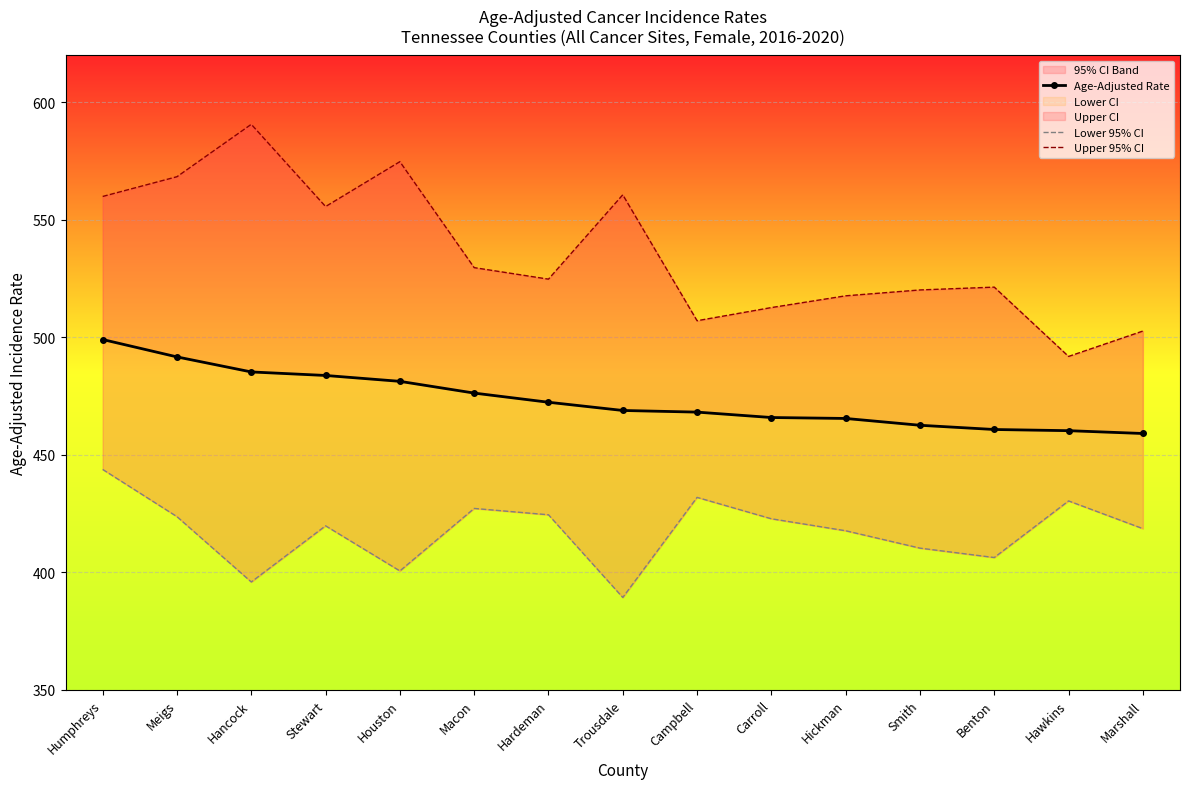

What is the sum of the Lower 95% CI values at Hawkins and Meigs?

854.1